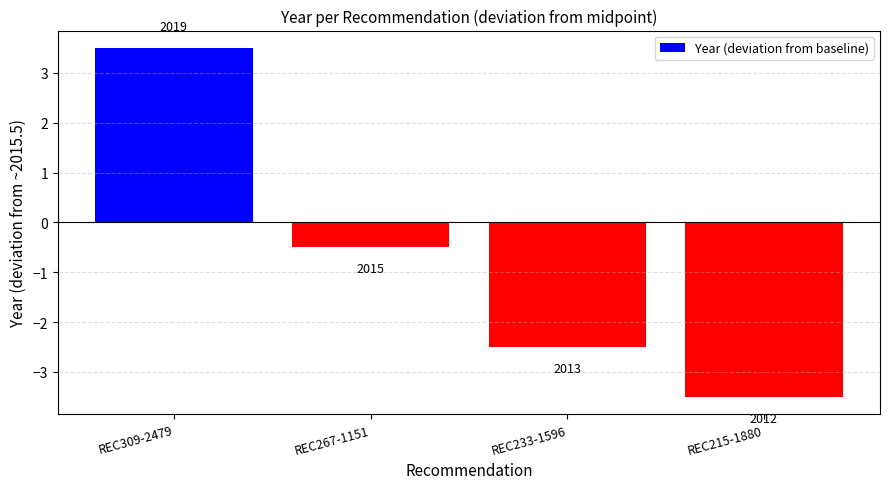

Are the bars horizontal?

No